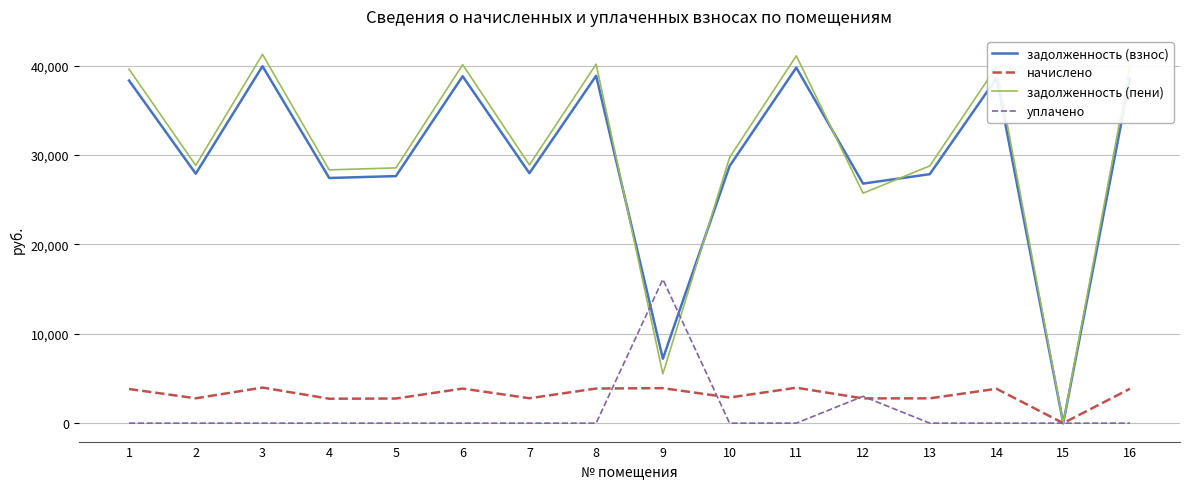

The задолженность (взнос) series shows 1648.2 at 9. True or false?

False